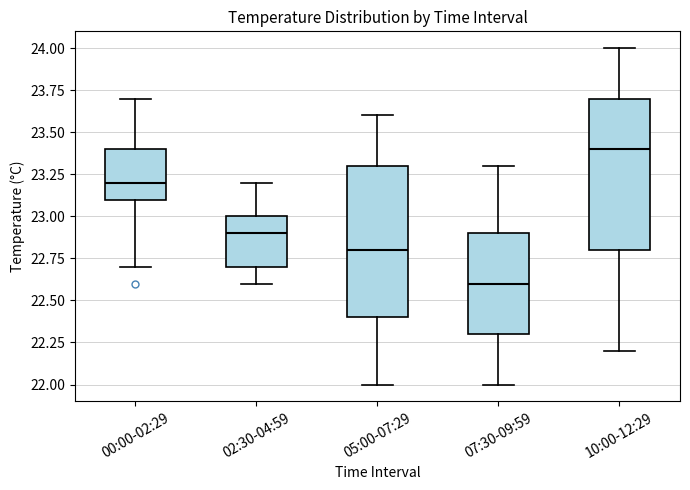

Reading left to right, read every box against the y-axis: the position of its median line, the range the box covers, and the ends of its whiskers. The values are not printed on the chart, so give them approximately, as read against the axis.

00:00-02:29: median 23.2, box 23.1 to 23.4, whiskers 22.7 to 23.7
02:30-04:59: median 22.9, box 22.7 to 23.0, whiskers 22.6 to 23.2
05:00-07:29: median 22.8, box 22.4 to 23.3, whiskers 22.0 to 23.6
07:30-09:59: median 22.6, box 22.3 to 22.9, whiskers 22.0 to 23.3
10:00-12:29: median 23.4, box 22.8 to 23.7, whiskers 22.2 to 24.0